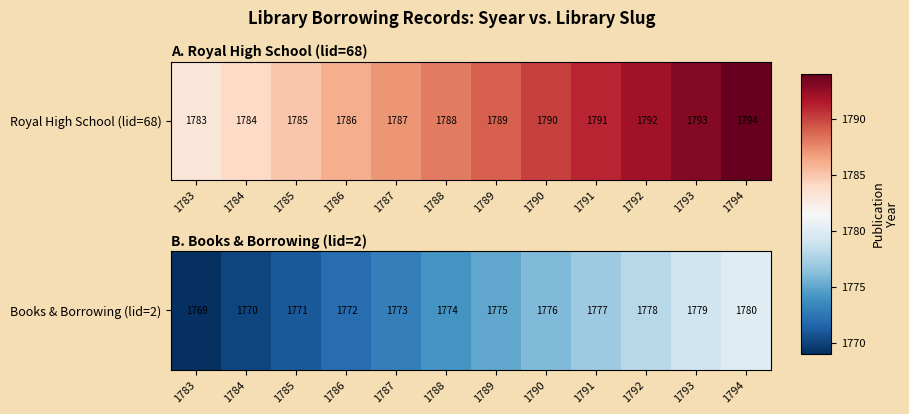

What is the difference between the values at 1792 and 1787?

5